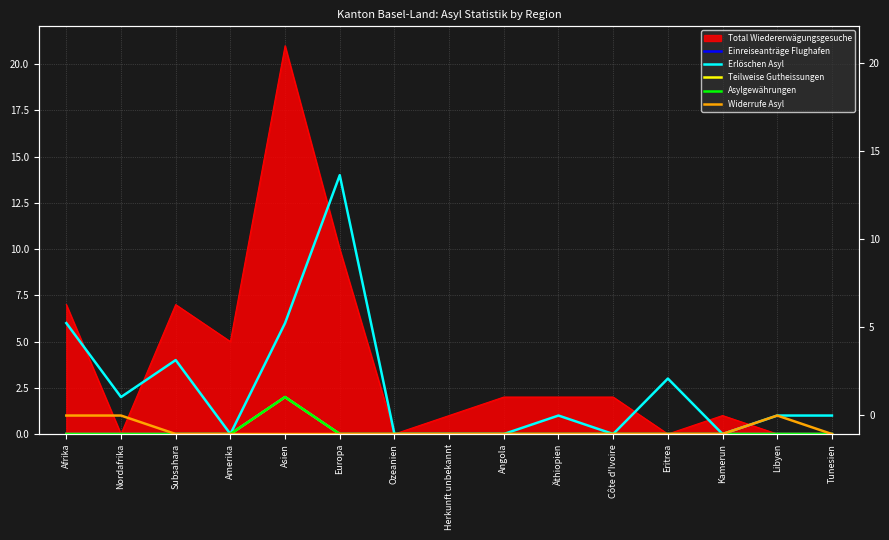

True or false: Teilweise Gutheissungen and Asylgewährungen cross at least once.

False